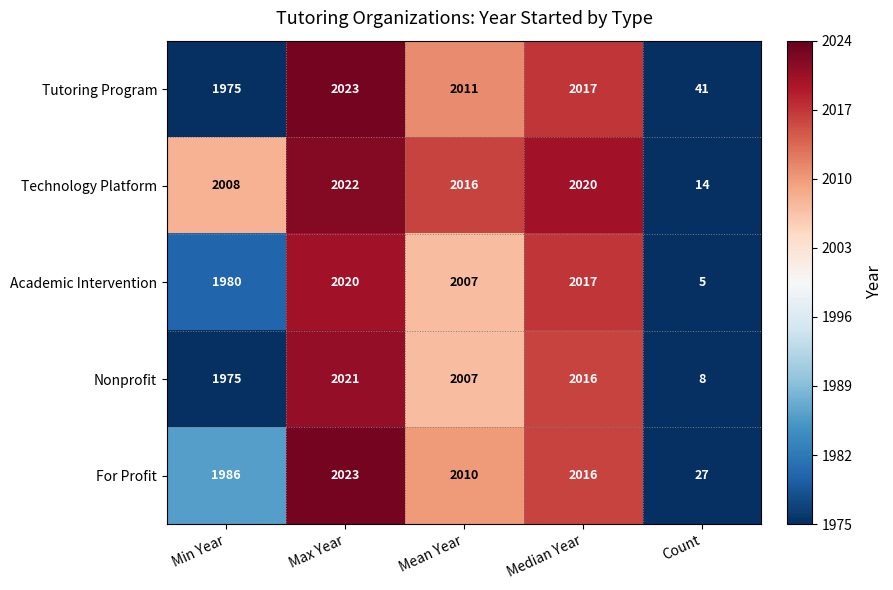

What is the total value across all series at Median Year?

10086